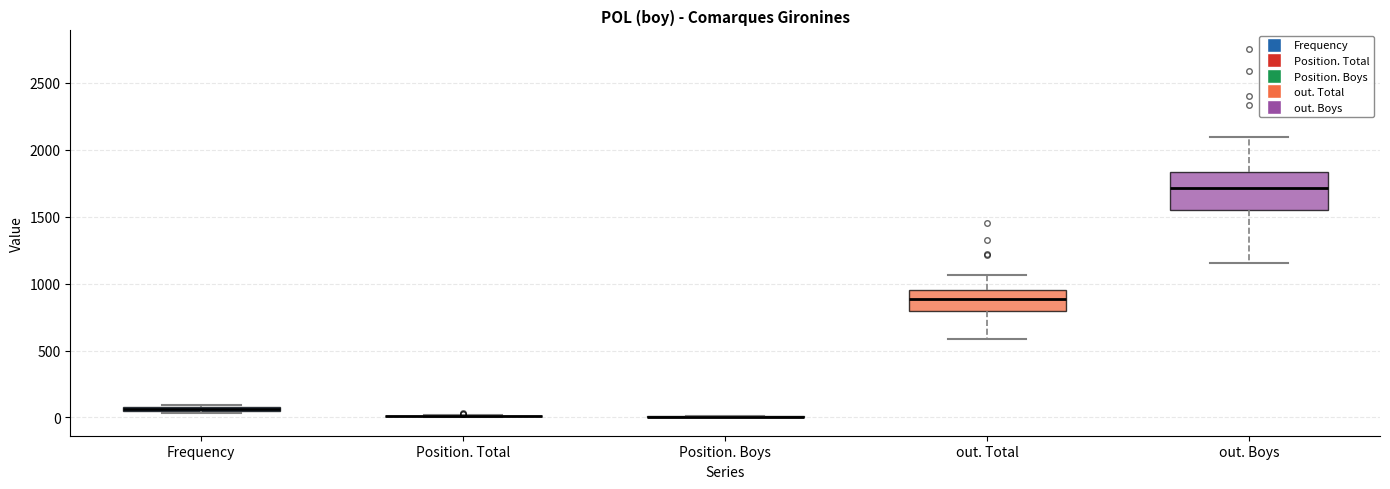

Where does the lower whisker of the box for out. Boys end on the y-axis? The values are not printed on the chart, so give them approximately, as read against the axis.

1150